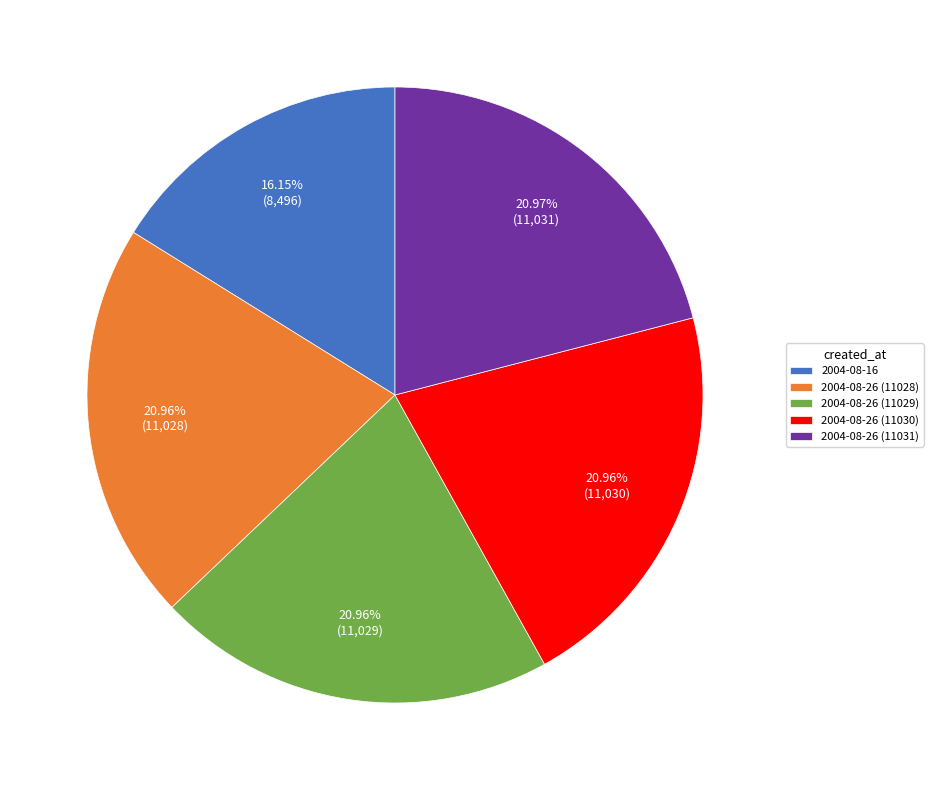

Approximately how many times larger is the value at 2004-08-26 (11029) compared to 2004-08-26 (11030)?

1.0